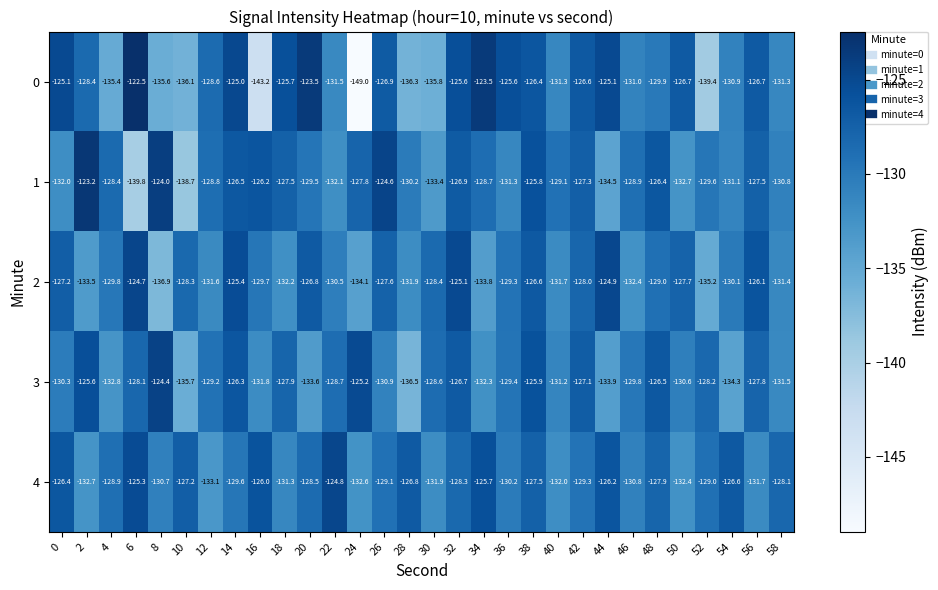

Rank the series at 48 from lowest to highest value.

0, 2, 4, 3, 1